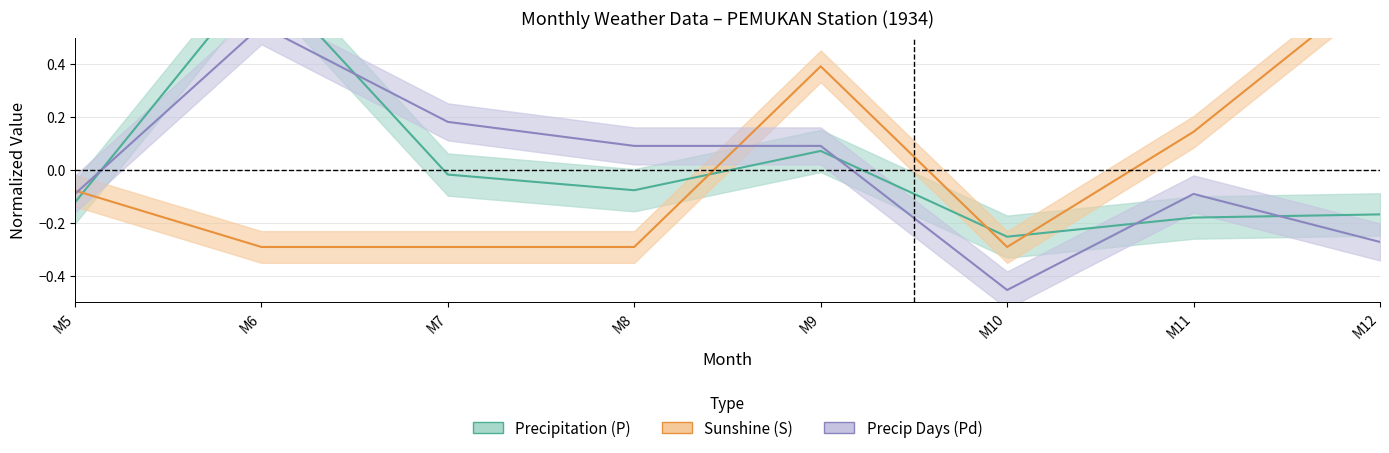

How many times do P and S cross each other?

4